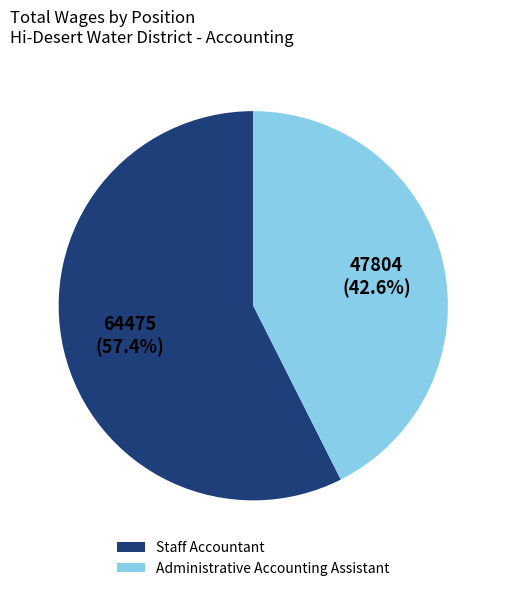

Is it true that Staff Accountant is 57% of the pie?

True